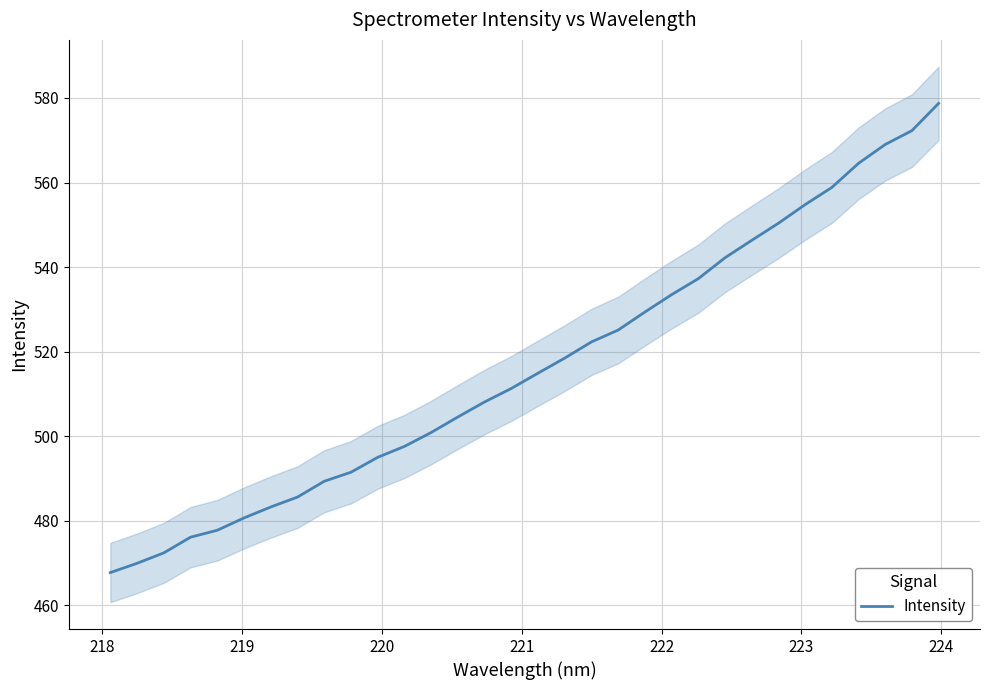

What is the highest value of the Intensity series?

578.7